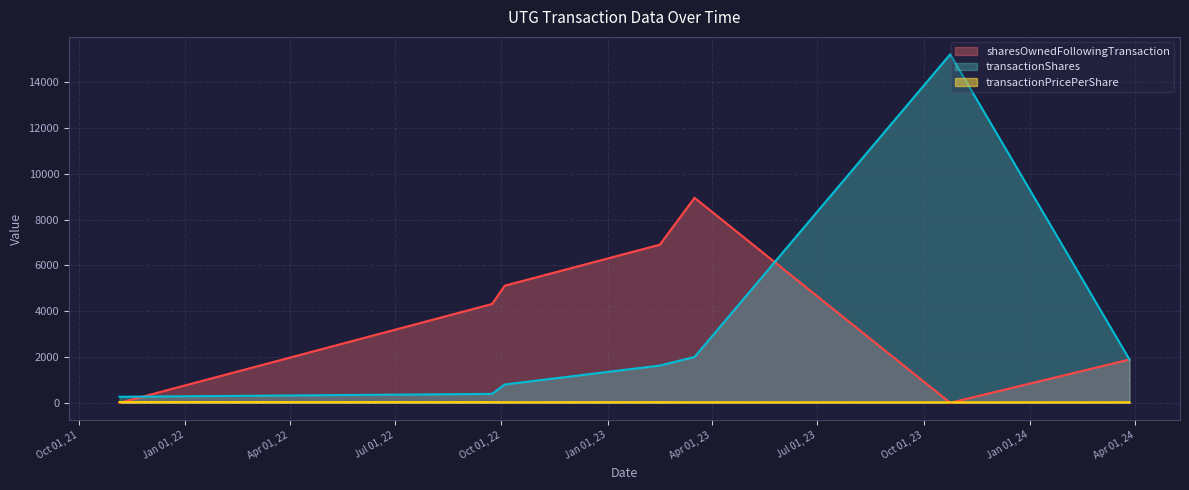

Between 2021-11-05 and 2022-09-23, which is larger?

2022-09-23